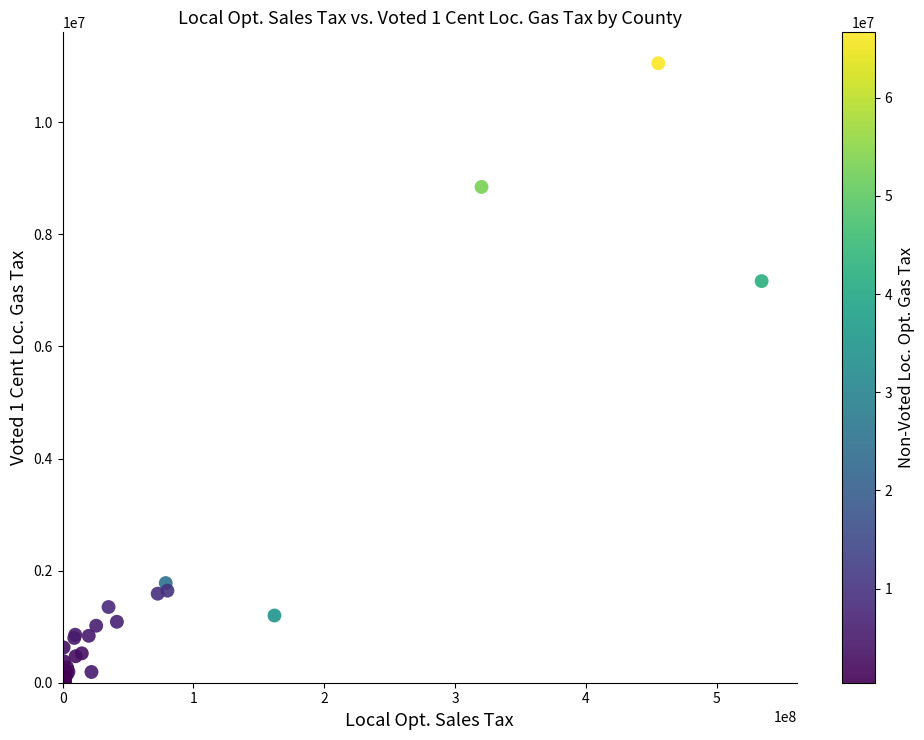

What Y value in the scatter plot is closest to 5533802?

7166751.5